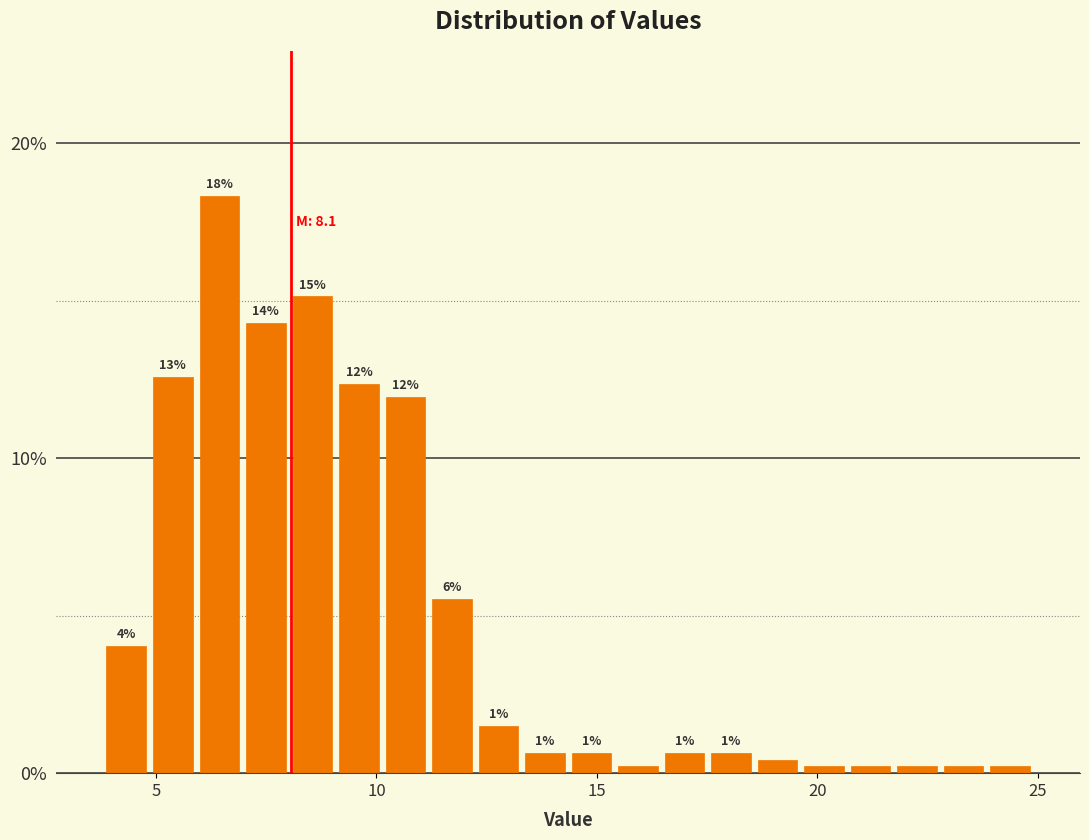

Around what value on the x-axis is the tallest bar? Give the approximate position of its centre, as read against the axis.

6.5